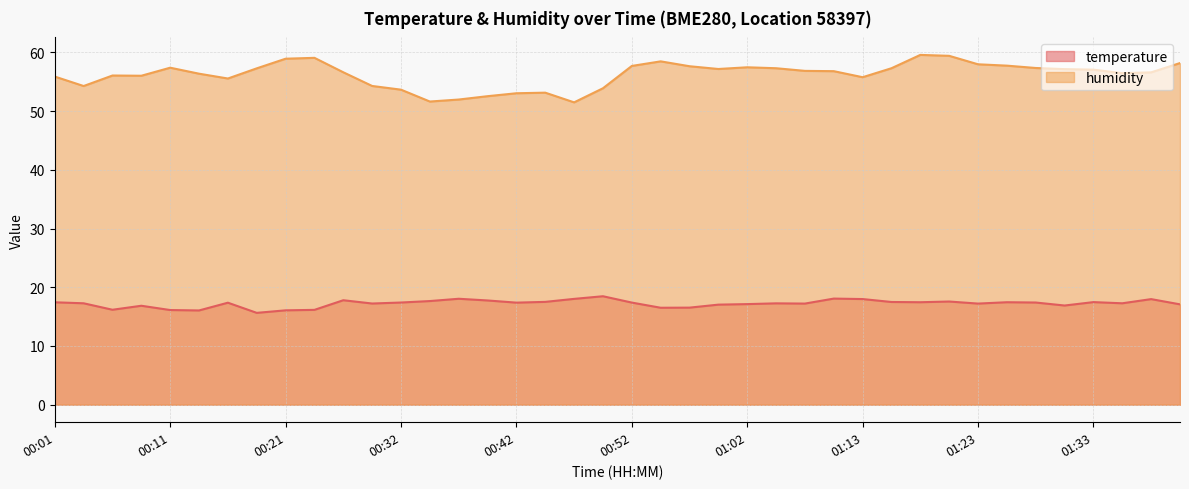

True or false: humidity and temperature intersect in this chart.

False